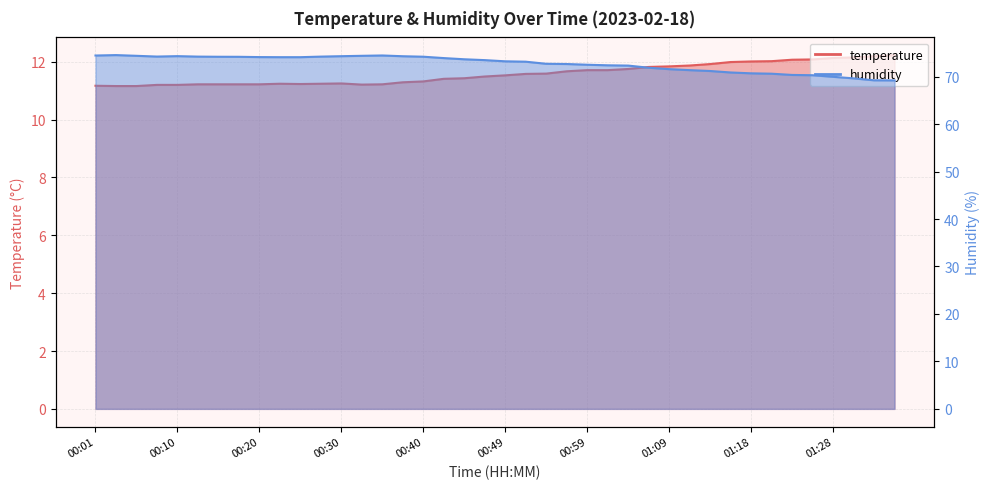

What are all the series names shown in the legend?

temperature, humidity